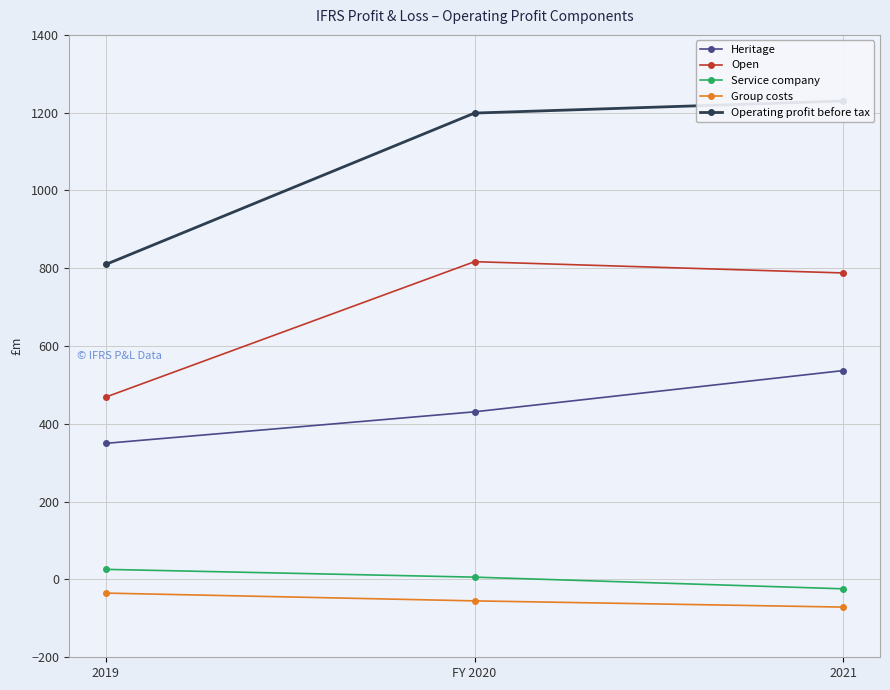

Is the value of Group costs at 2019 greater than the value of Operating profit before tax at 2019?

No